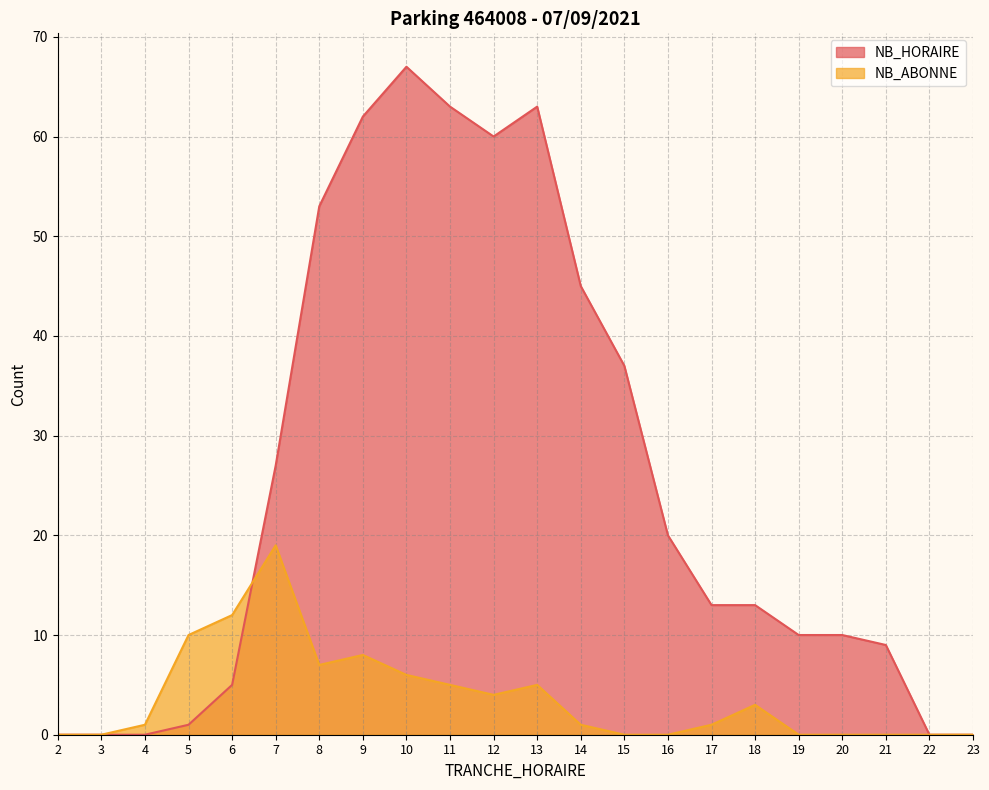

True or false: NB_ABONNE has a value of 7 at 11.

False